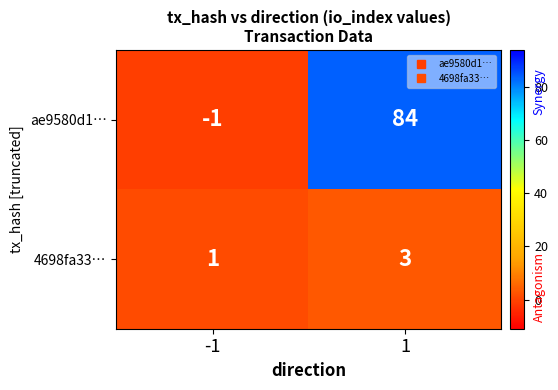

Count the number of categories in the chart.

2